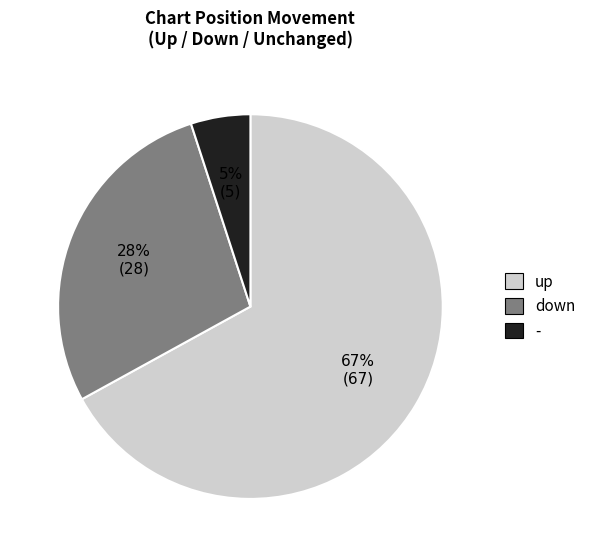

What is the largest slice in the pie chart?

up